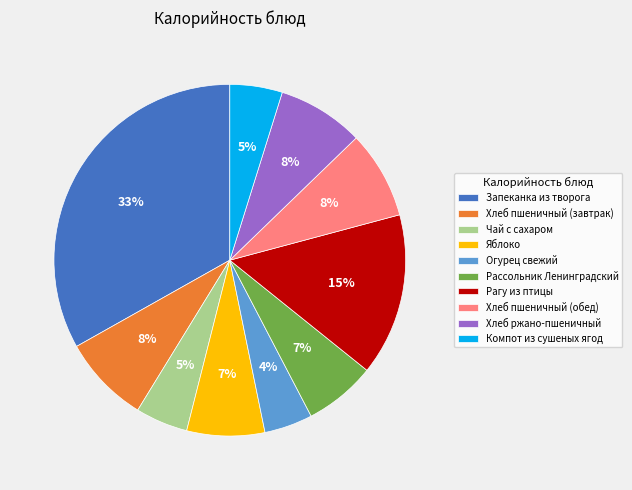

Which category has the biggest portion of the pie?

Запеканка из творога